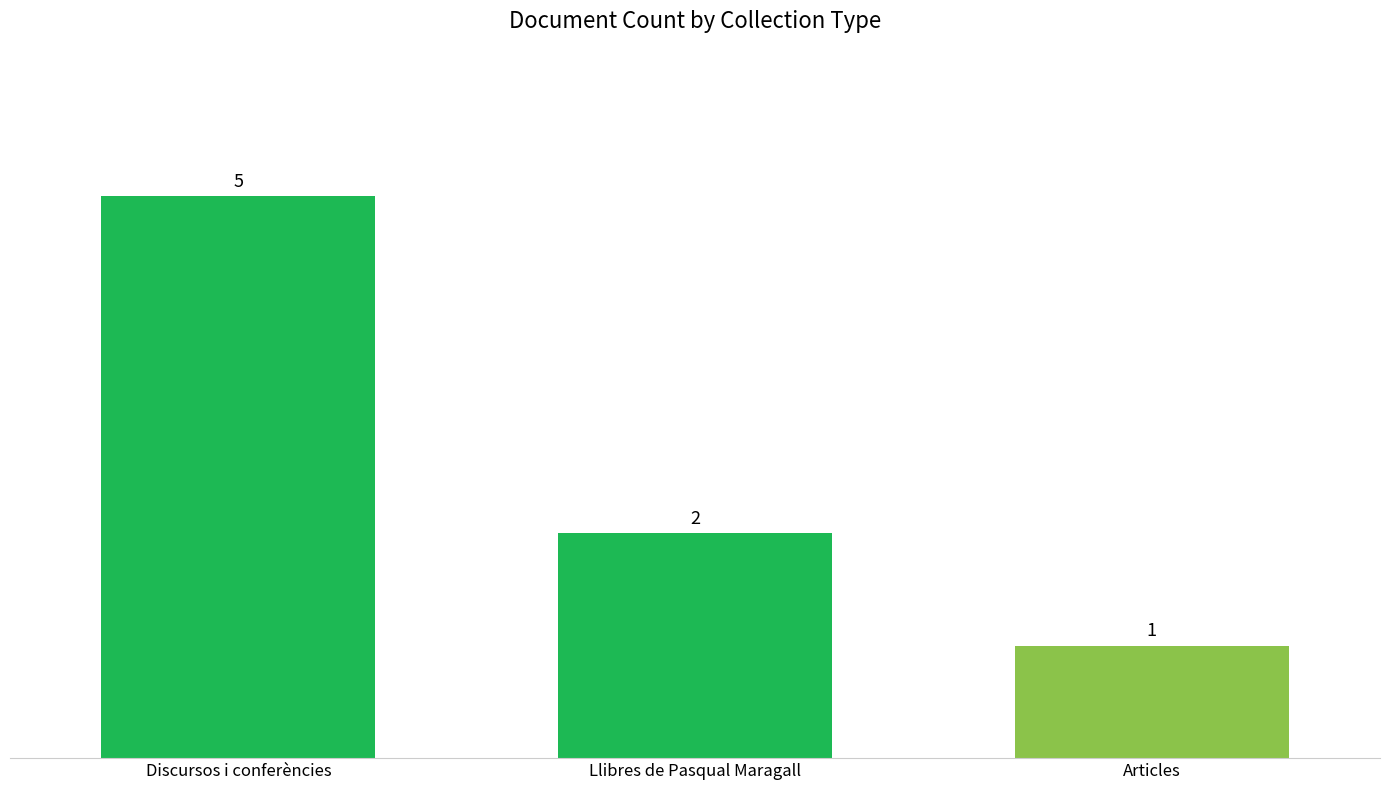

Reading left to right, list all the values displayed in this chart.

Discursos i conferències=5	Llibres de Pasqual Maragall=2	Articles=1